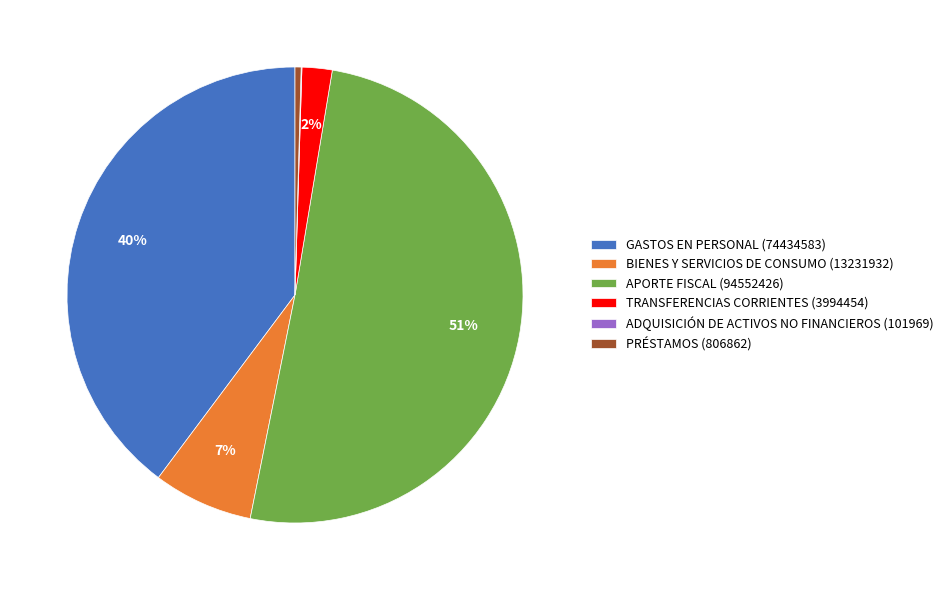

Is APORTE FISCAL (94552426) the majority of the pie?

Yes